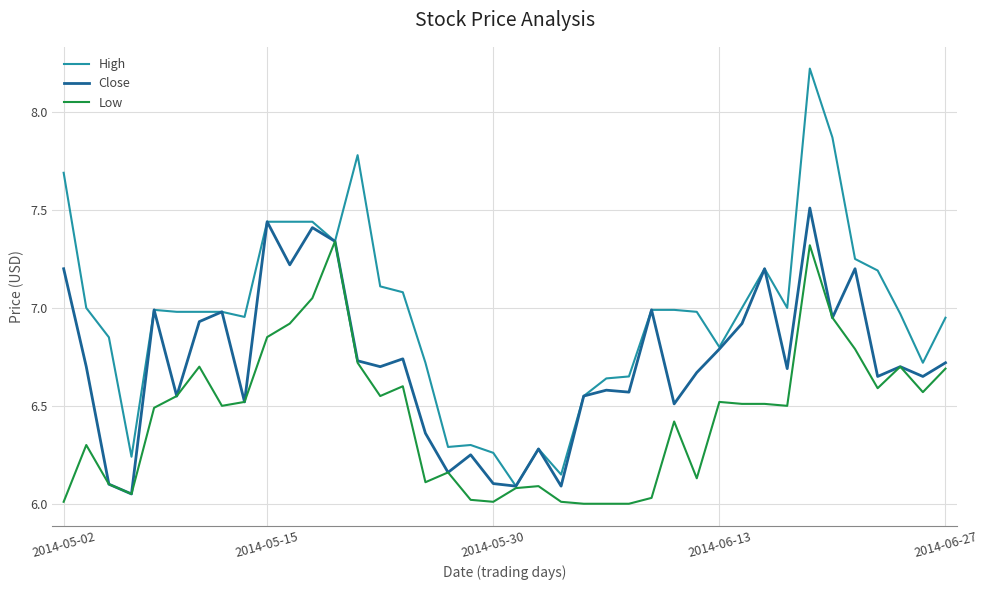

Which series has the largest range (max minus min)?

High